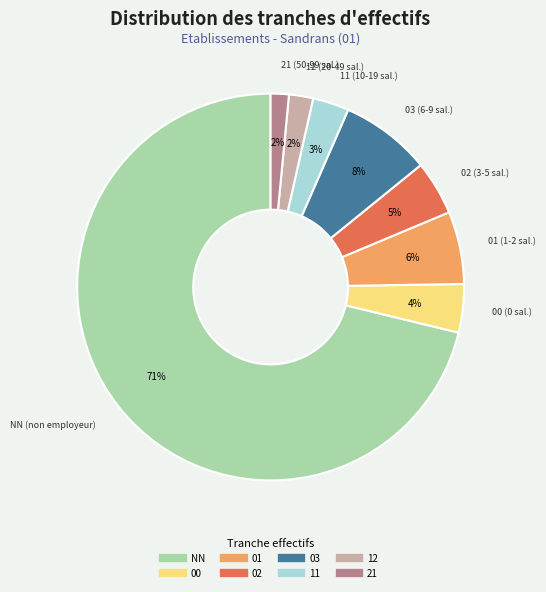

Between 21 and 11, which is larger?

11